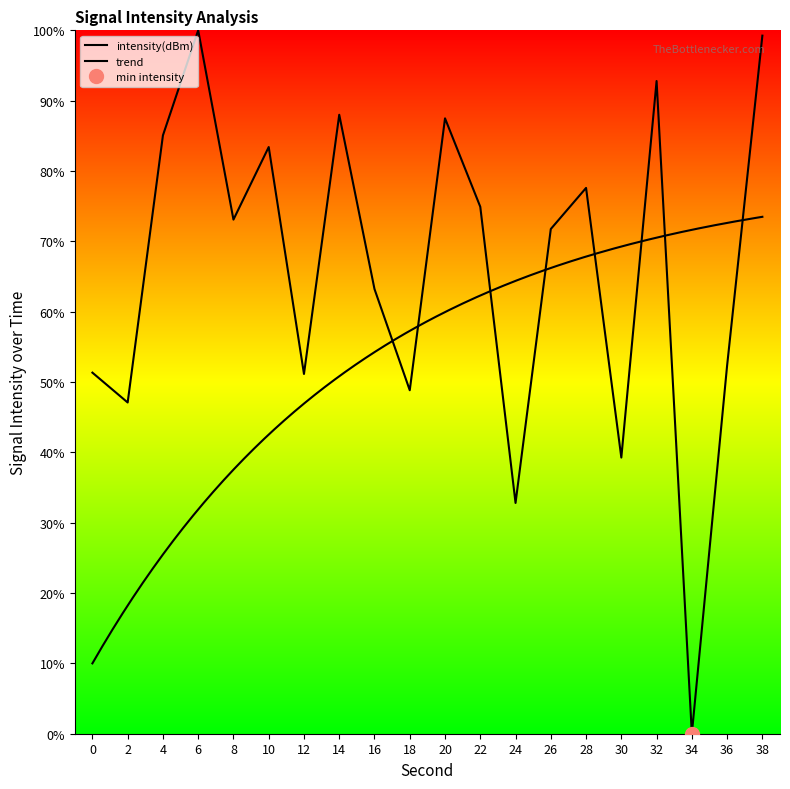

Is it true that the value at 36 is 22.2?

False